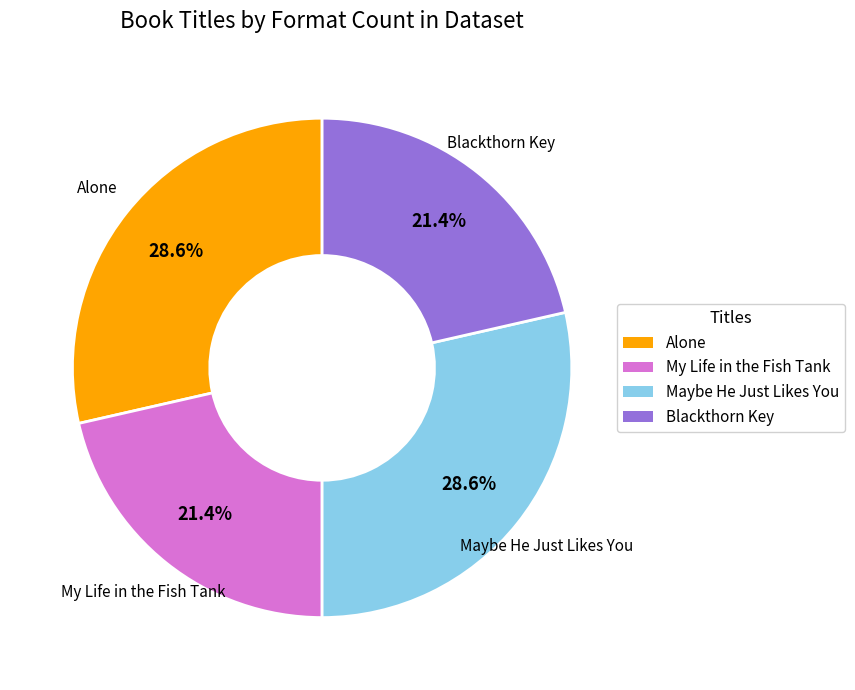

Is there a majority slice in this chart?

No